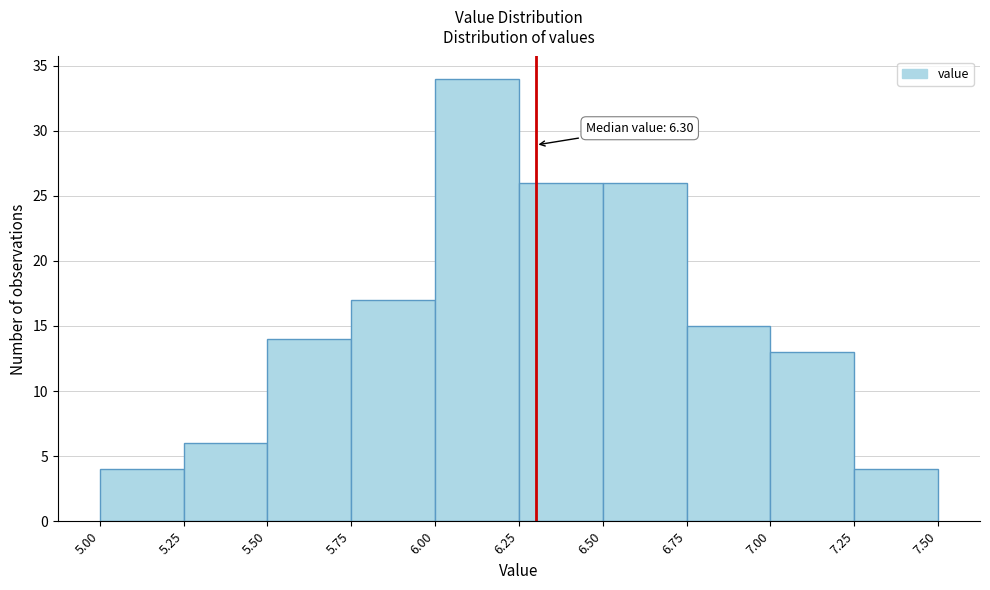

Which range on the x-axis has the tallest bar?

6.00 to 6.25